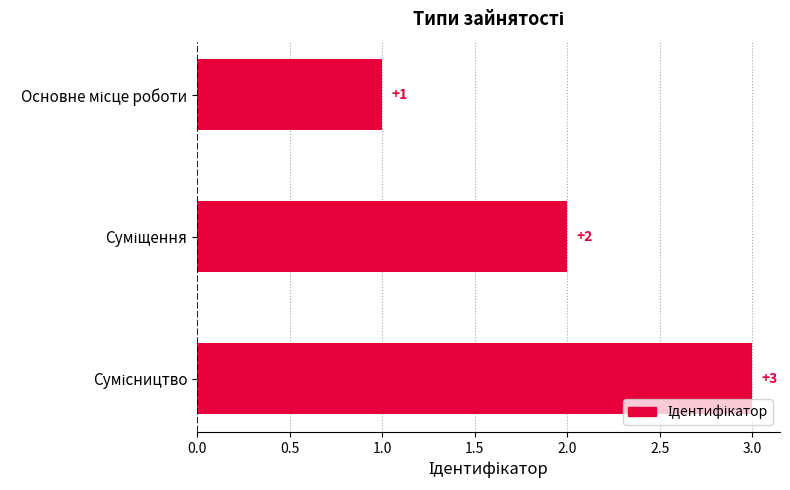

Count the values in the range 1 to 3.

3